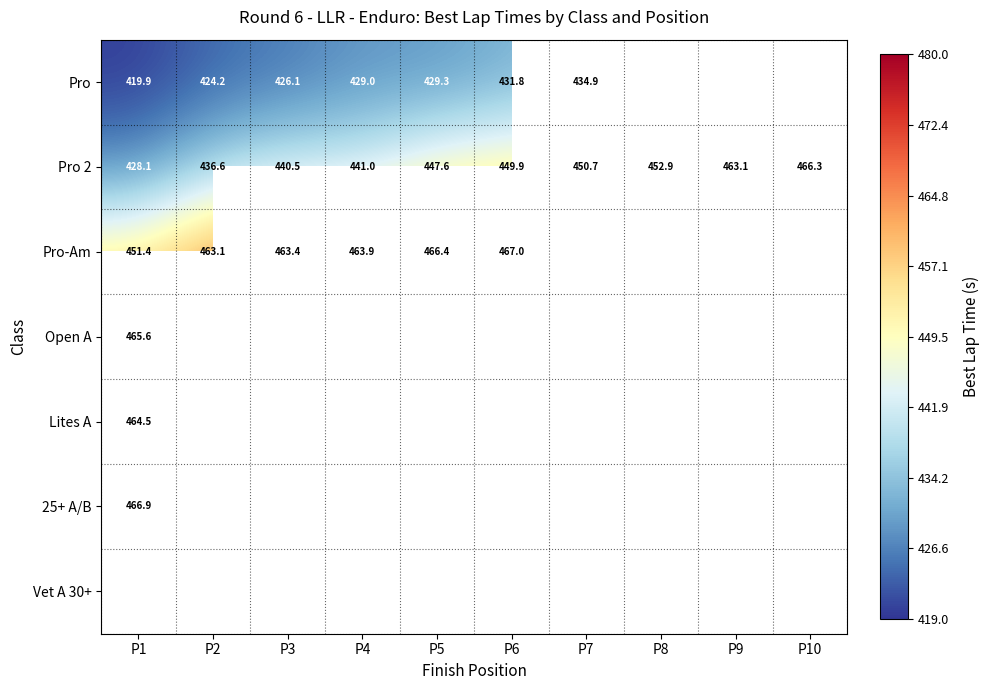

What is the difference between the Pro values at P1 and P4?

9.1